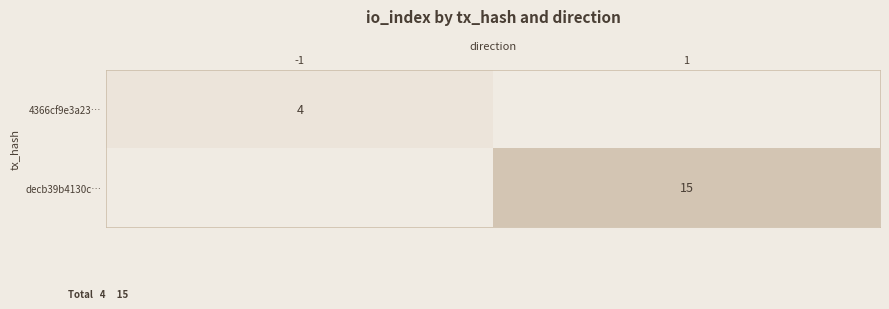

The decb39b4130c… series shows 15 at 1. True or false?

True